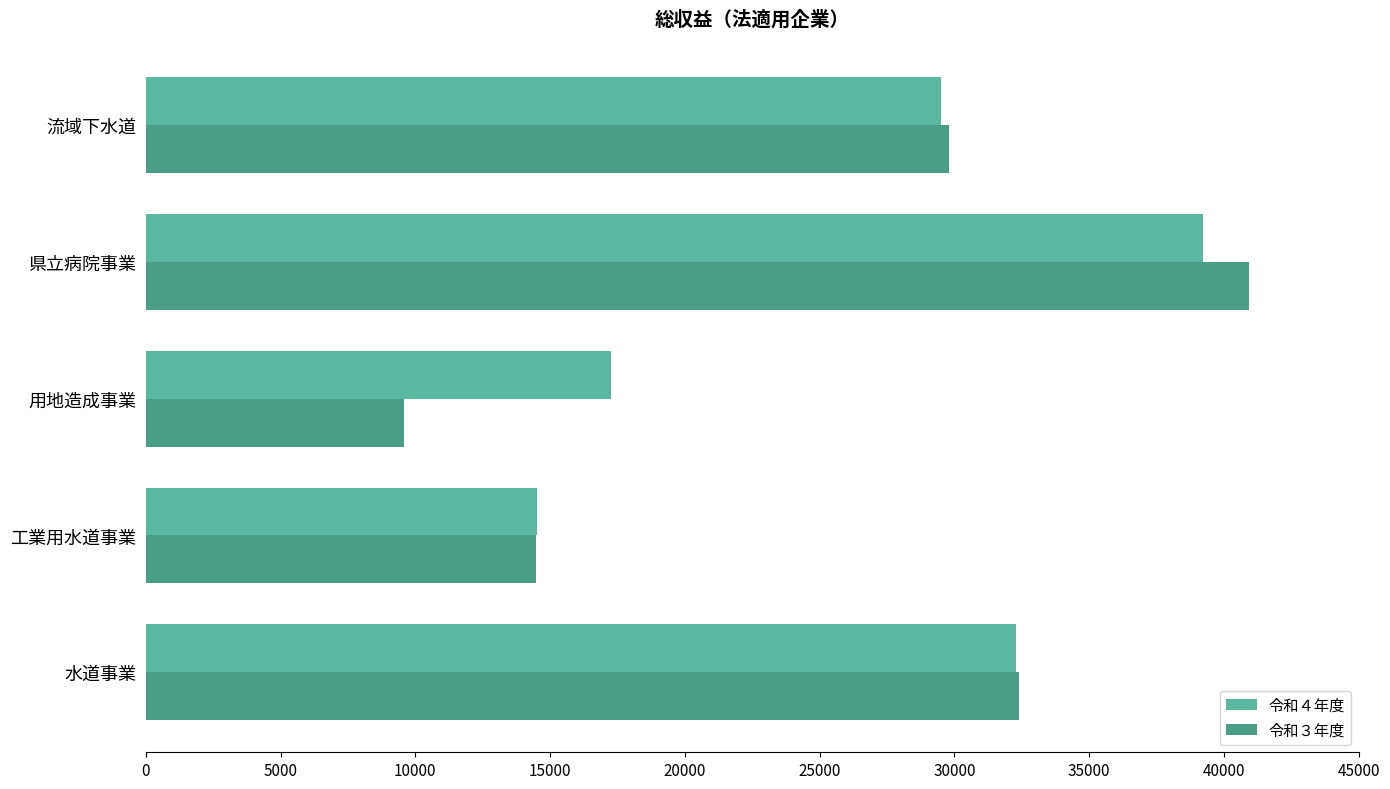

How many categories are shown in the chart?

5